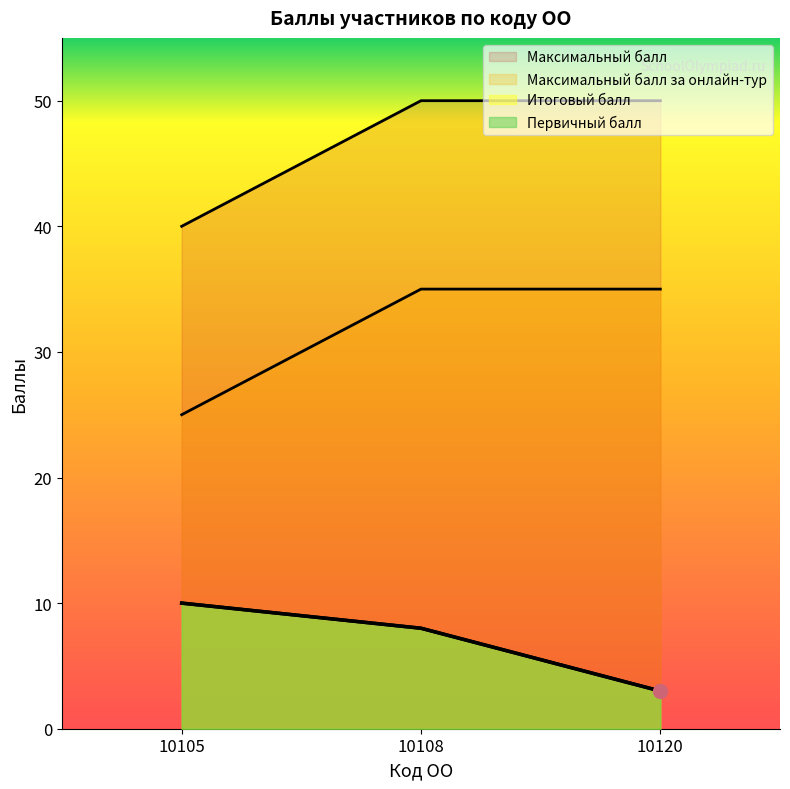

What is the value of the Итоговый балл point at the 2nd from the left?

8